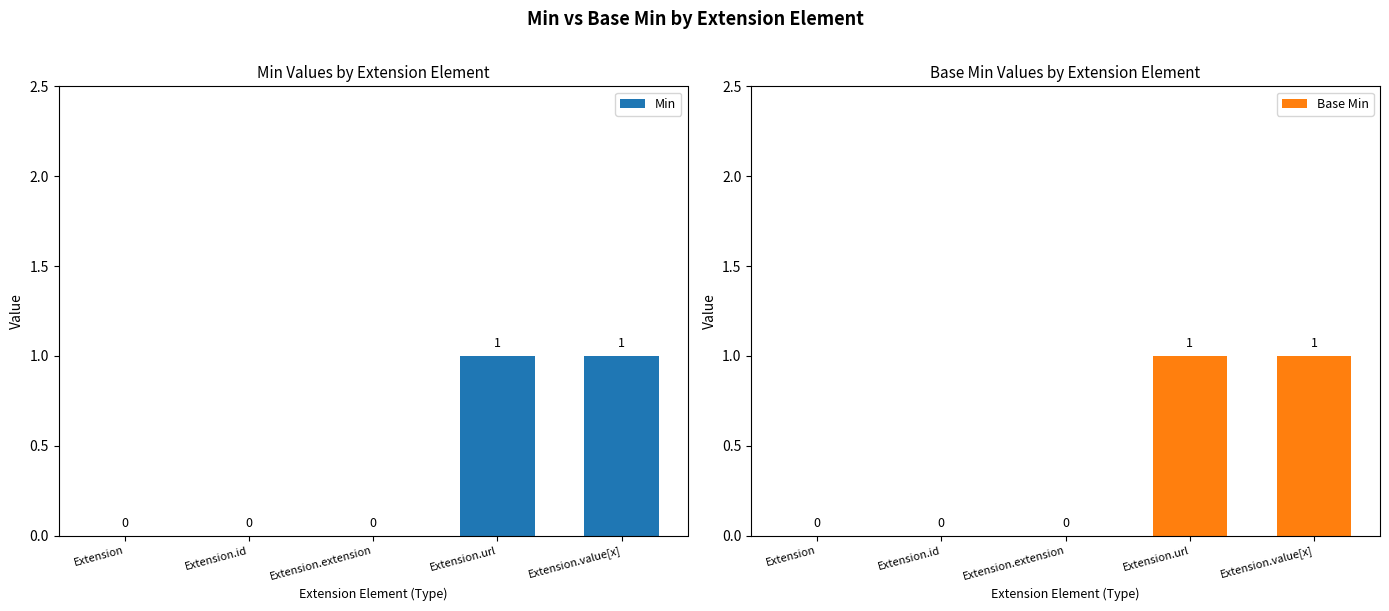

Which series has the widest spread of values?

Min